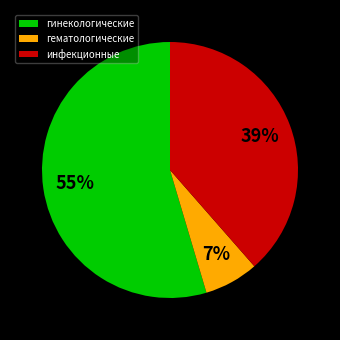

Which slice is the smallest?

гематологические